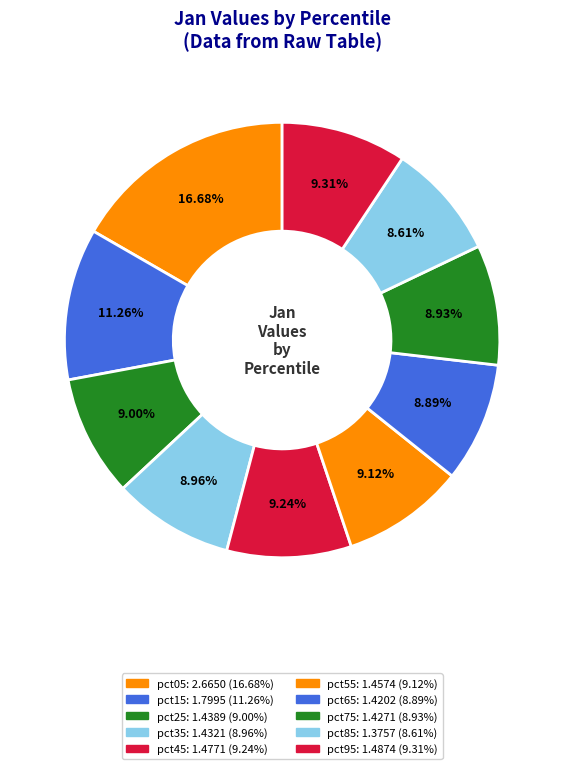

Is there any slice that represents more than half of the pie?

No